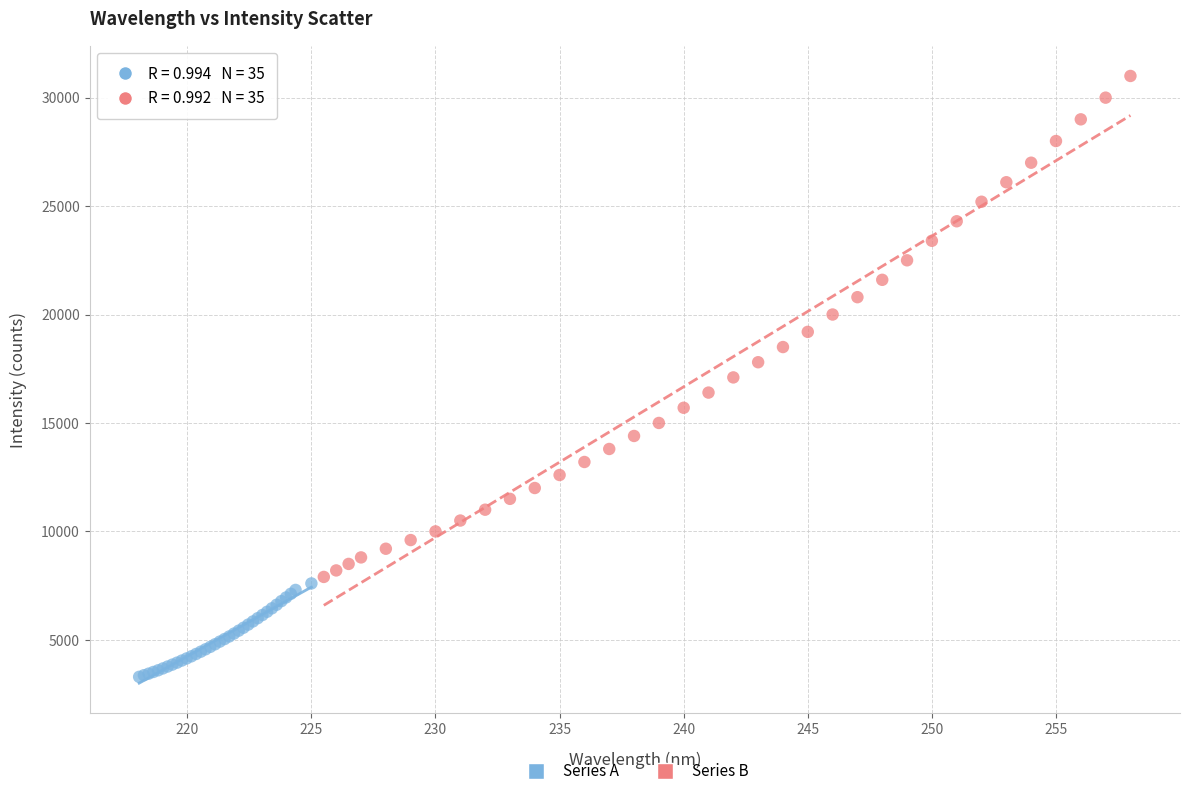

Which series has the largest Y range (max minus min)?

Series B